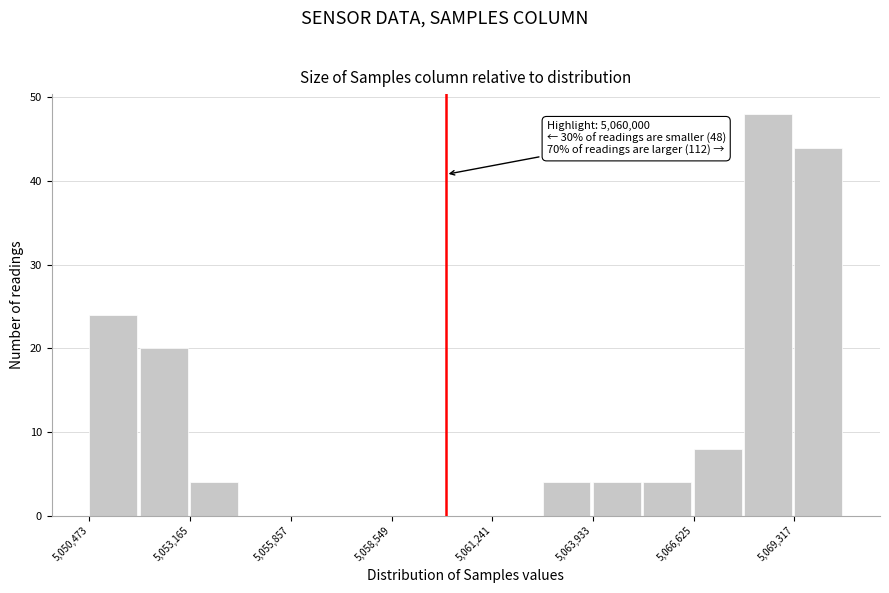

Read against the x-axis, roughly where is the centre of the tallest bar?

5068500